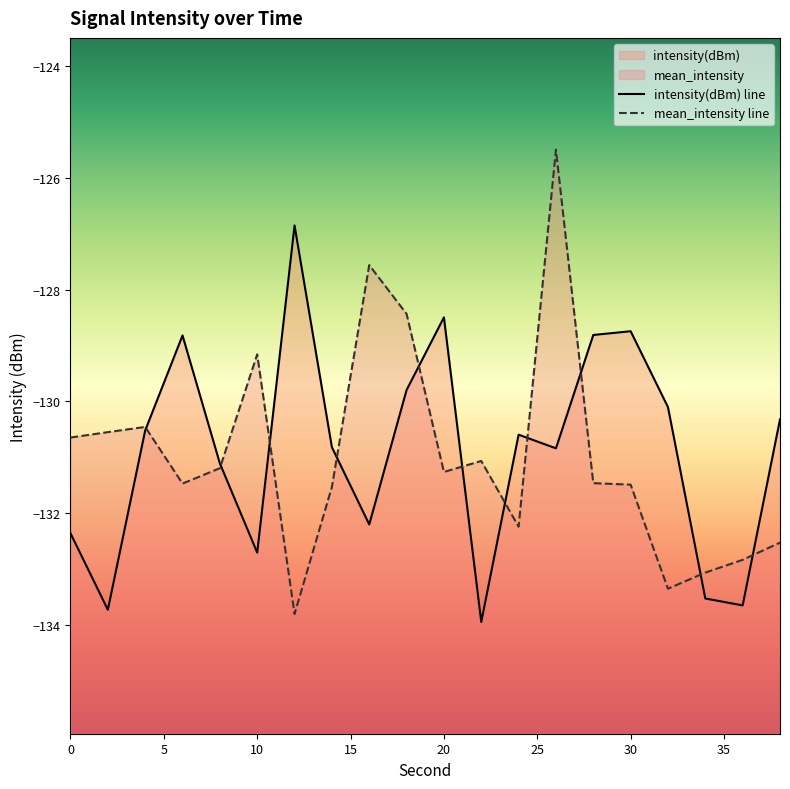

How many lines are shown in the chart?

2